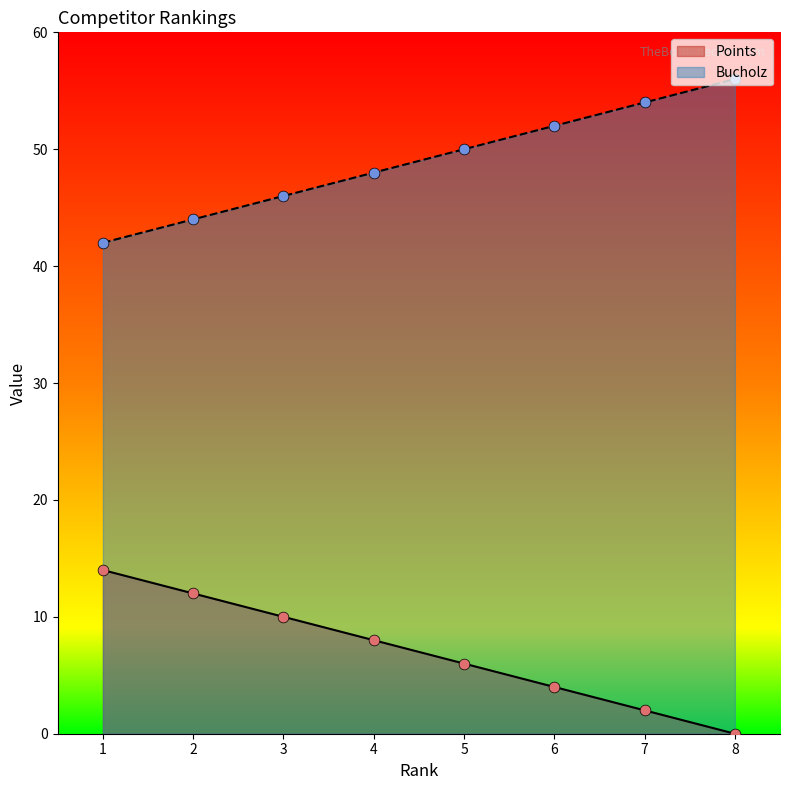

At which category is the sum across all series the highest?

1